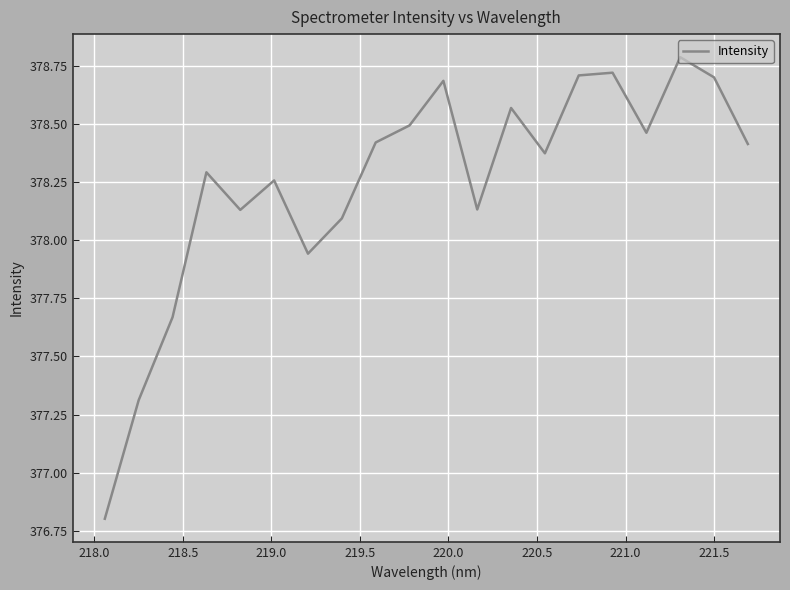

What is the minimum value shown in the chart?

376.8